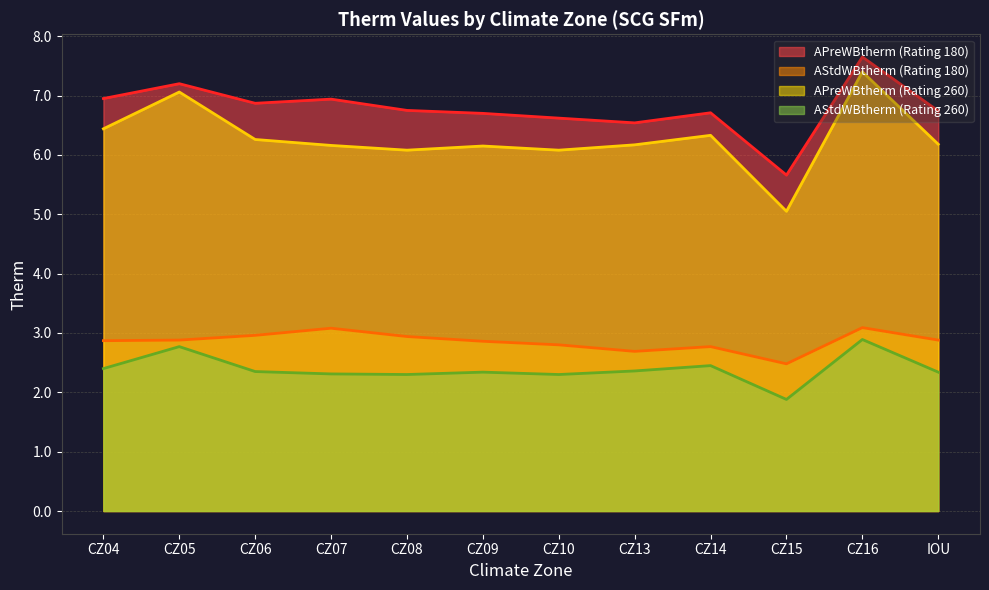

What are all the series names shown in the legend?

APreWBtherm (Rating 180), AStdWBtherm (Rating 180), APreWBtherm (Rating 260), AStdWBtherm (Rating 260)